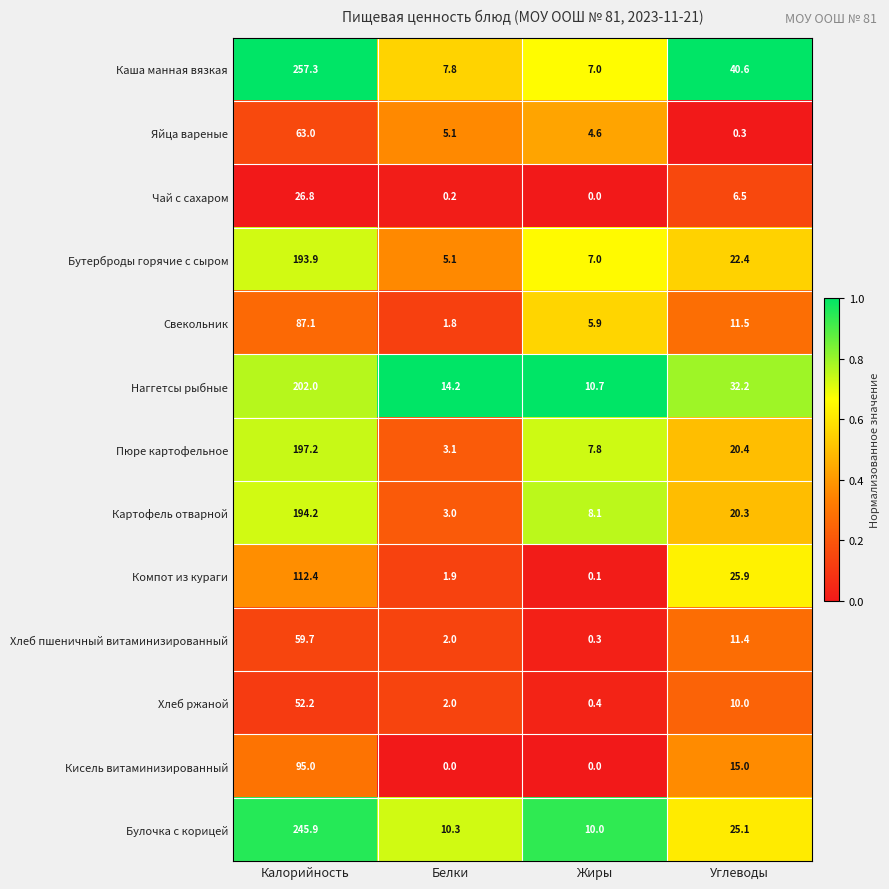

What is the average value of the Кисель витаминизированный series?

27.5